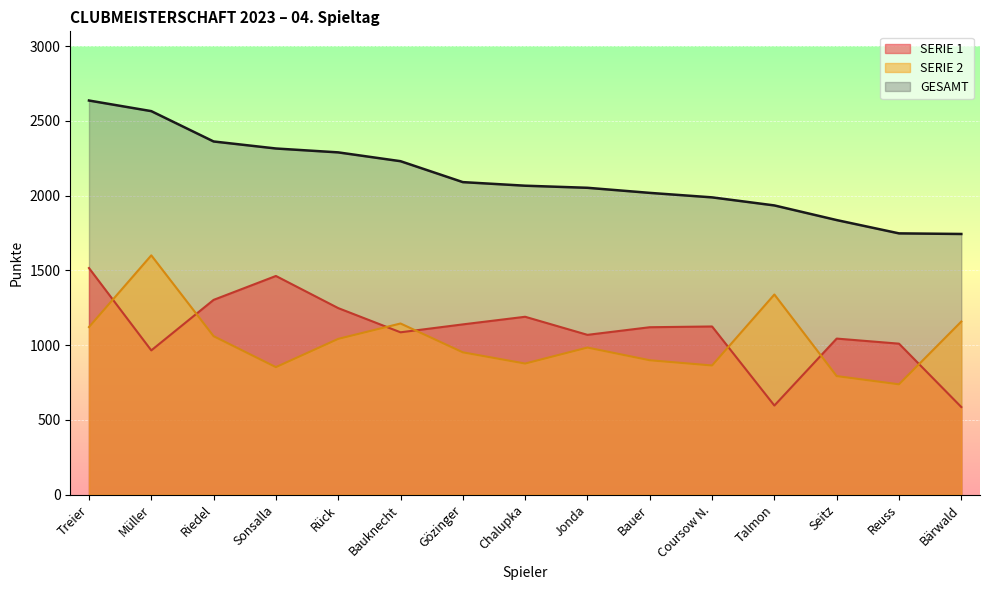

Does the chart display data point markers on the line(s)?

No